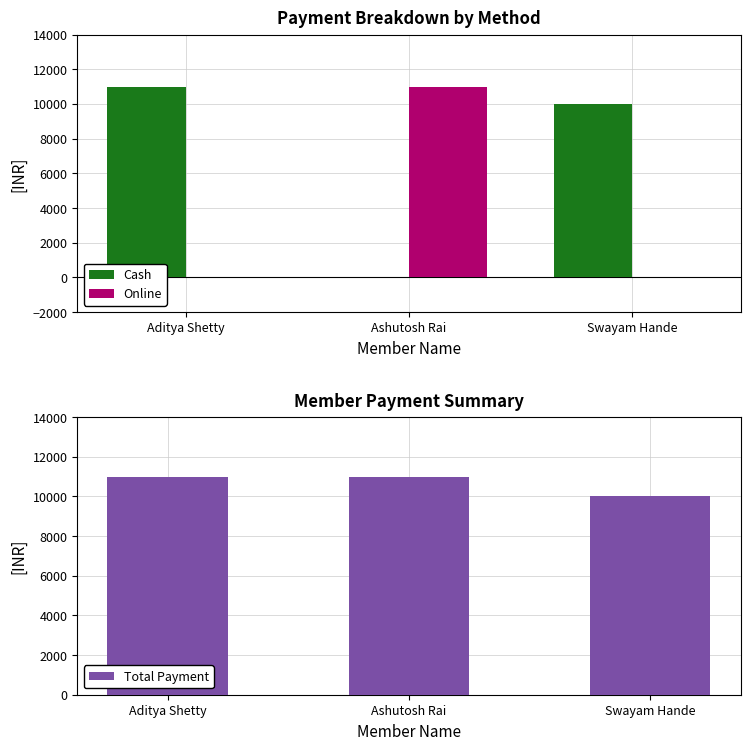

At which label is Cash closest to 5500?

Swayam Hande